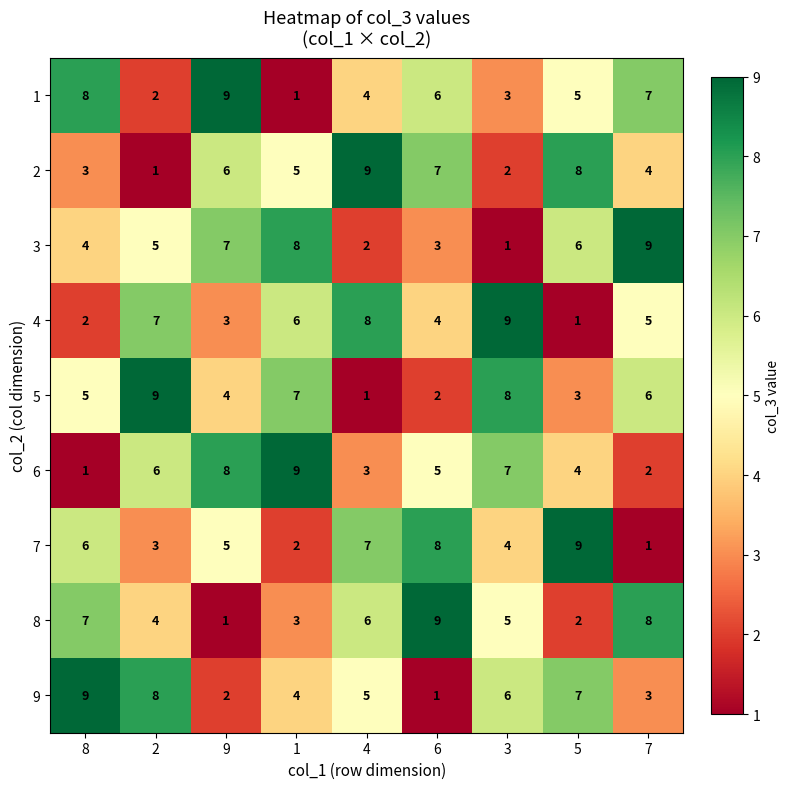

What is the difference between the second highest and minimum values in the 7 series?

7